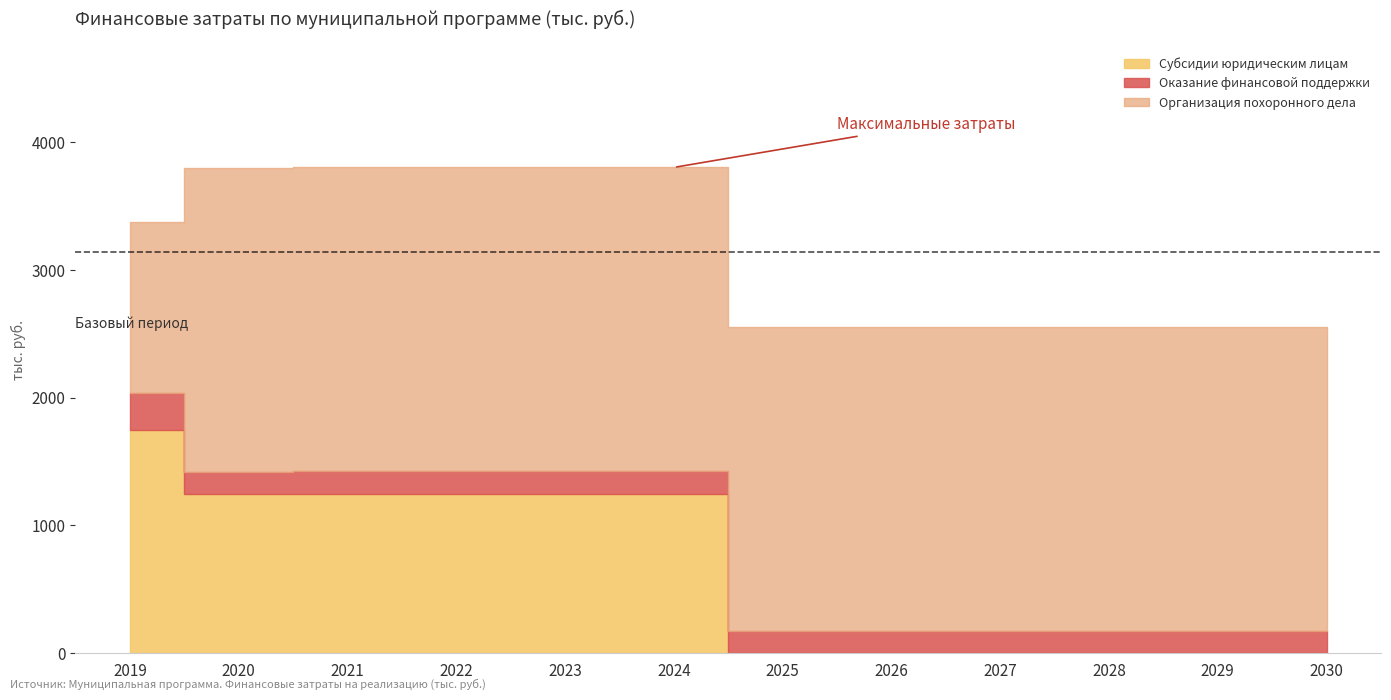

True or false: Оказание финансовой поддержки and Организация похоронного дела cross at least once.

False